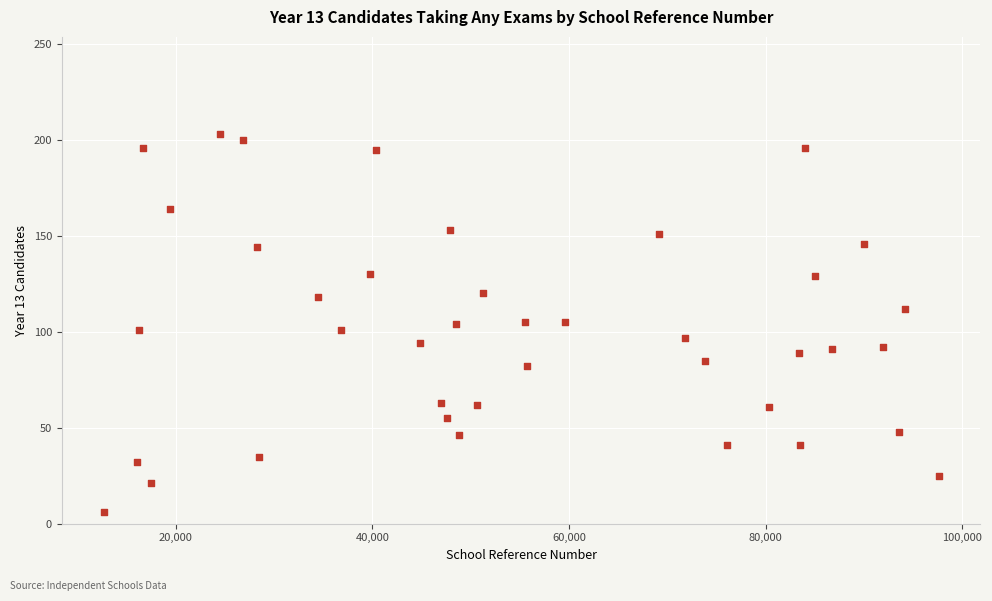

What is the range of Y values (max minus min)?

197